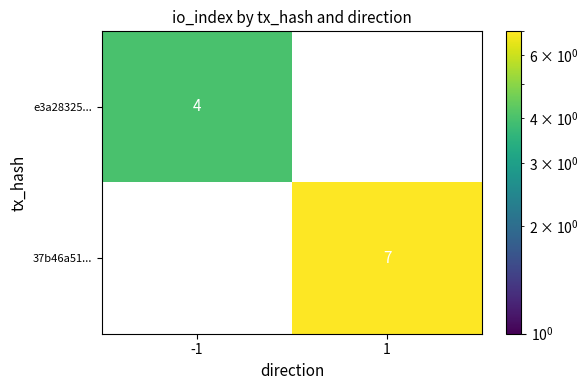

Is the value of e3a28325... at -1 greater than the value of 37b46a51... at 1?

No